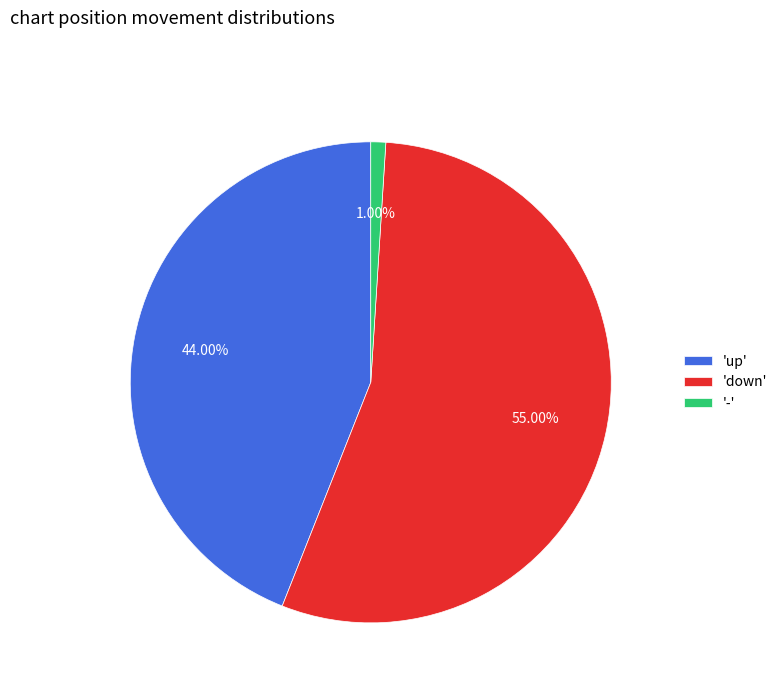

Is 'down' the majority of the pie?

Yes